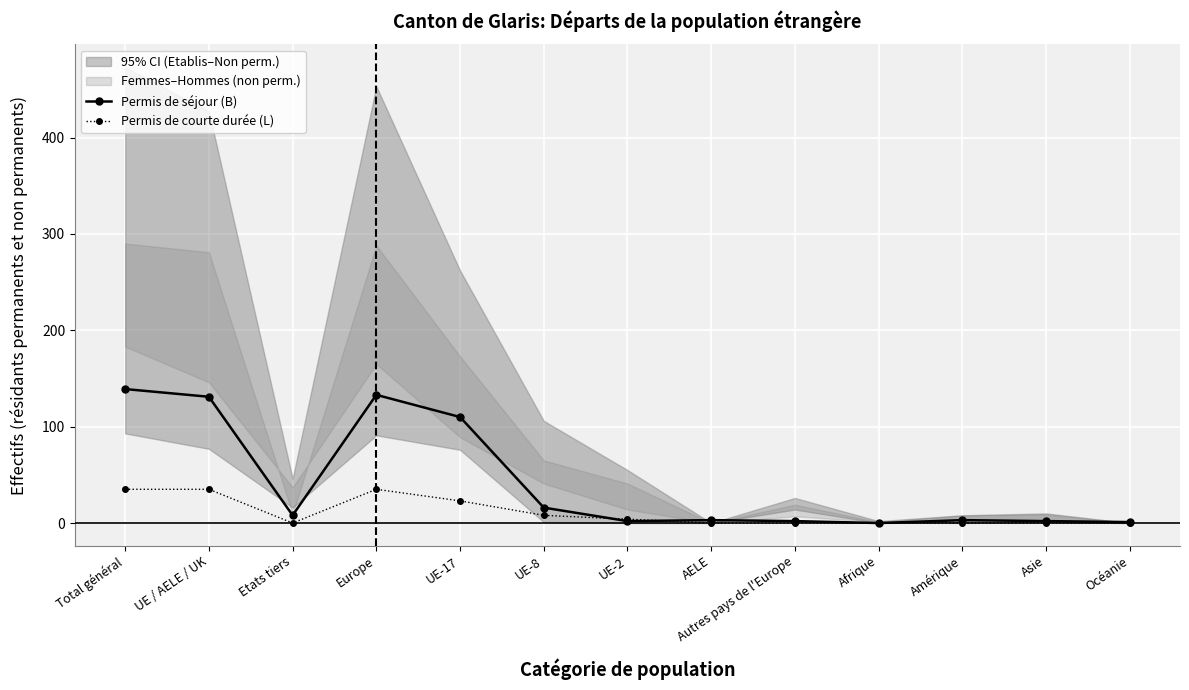

What is the highest value of the Permis de séjour (B) series?

139